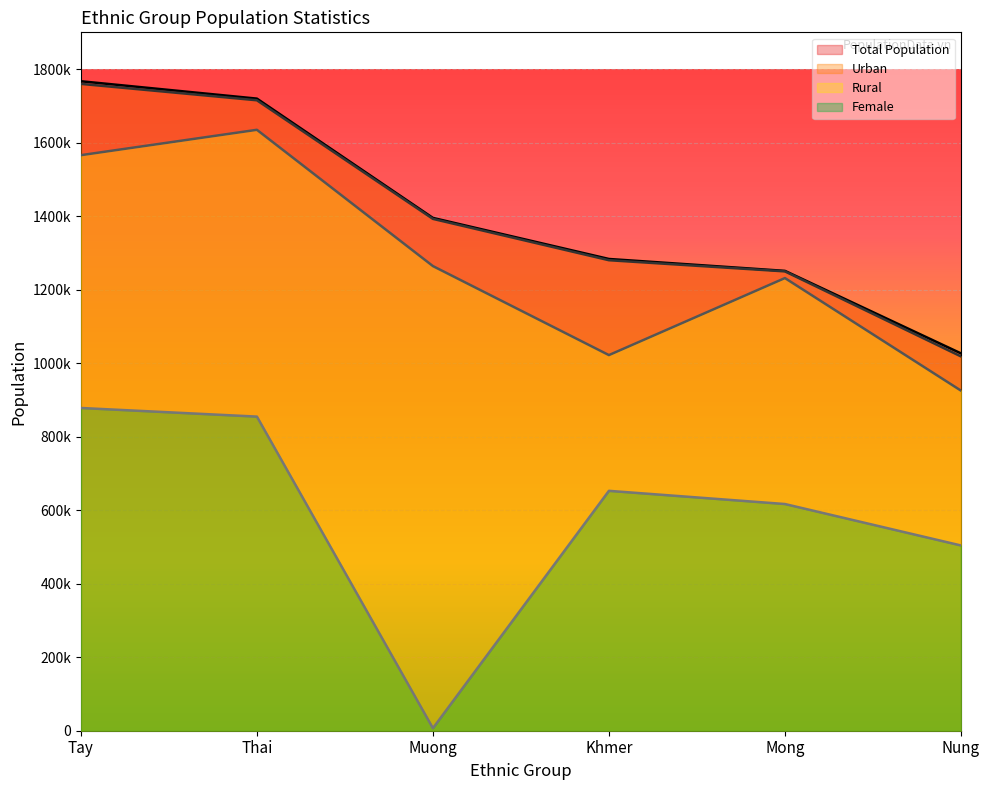

Which series has the largest range (max minus min)?

Female